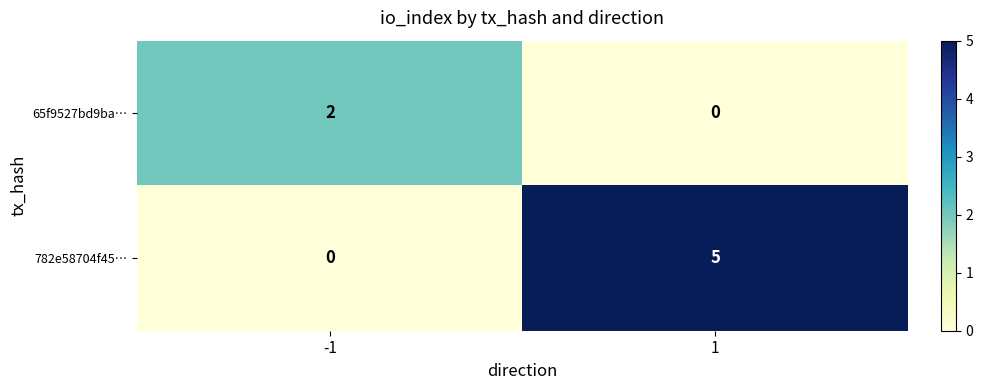

What is the greatest value displayed?

5